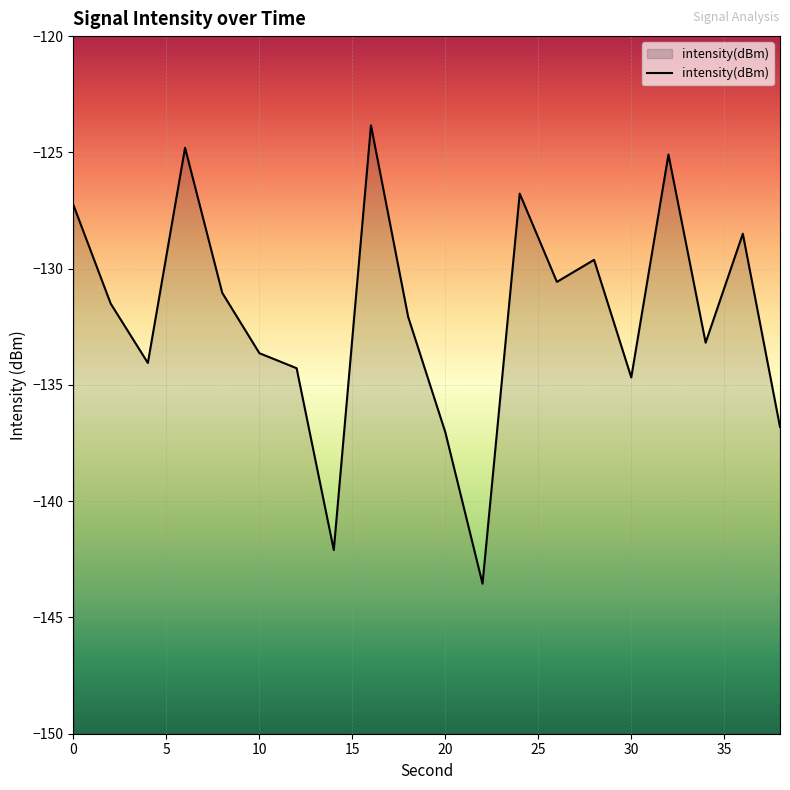

What is the sum of all values?

-2640.4